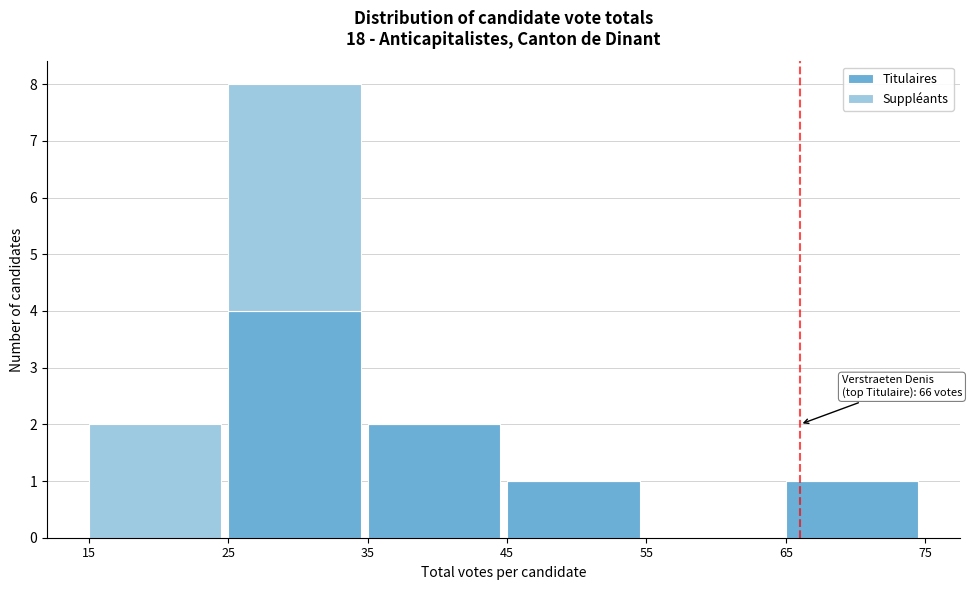

Reading right to left, transcribe the values for Titulaires.

65=1	55=0	45=1	35=2	25=4	15=0